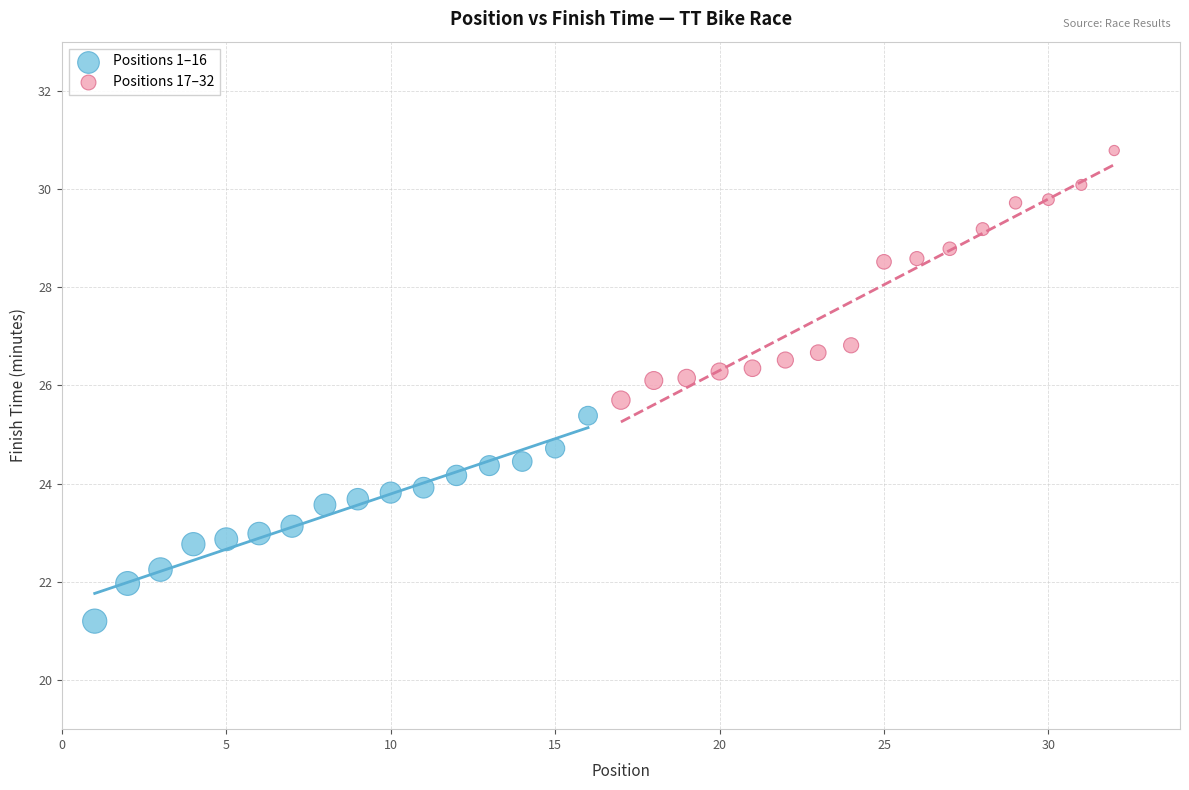

Which series has the widest spread of Y values?

Positions 17–32